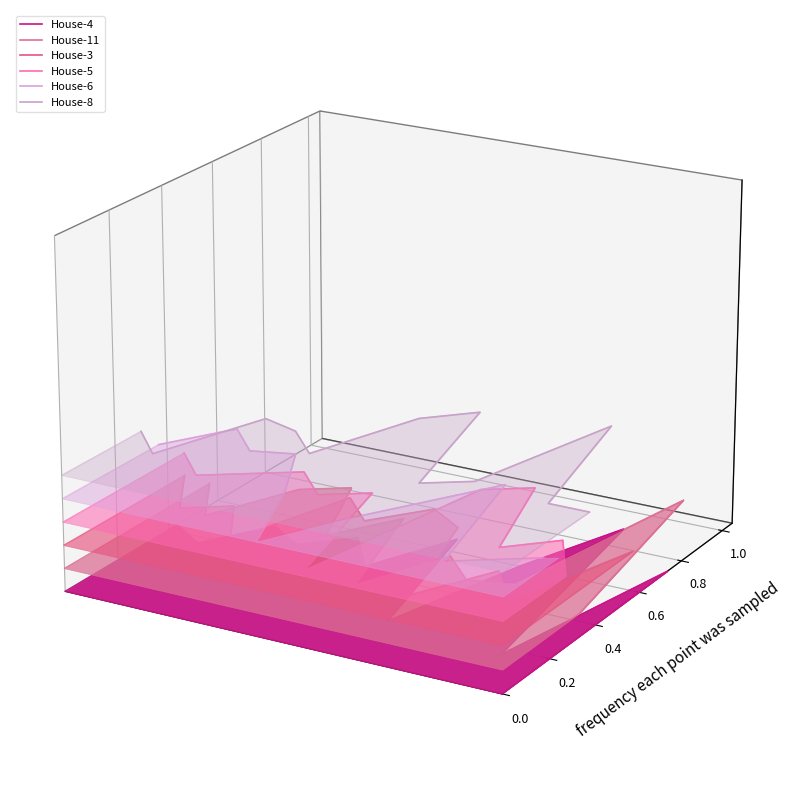

What are all the series names shown in the legend?

House-4, House-11, House-3, House-5, House-6, House-8